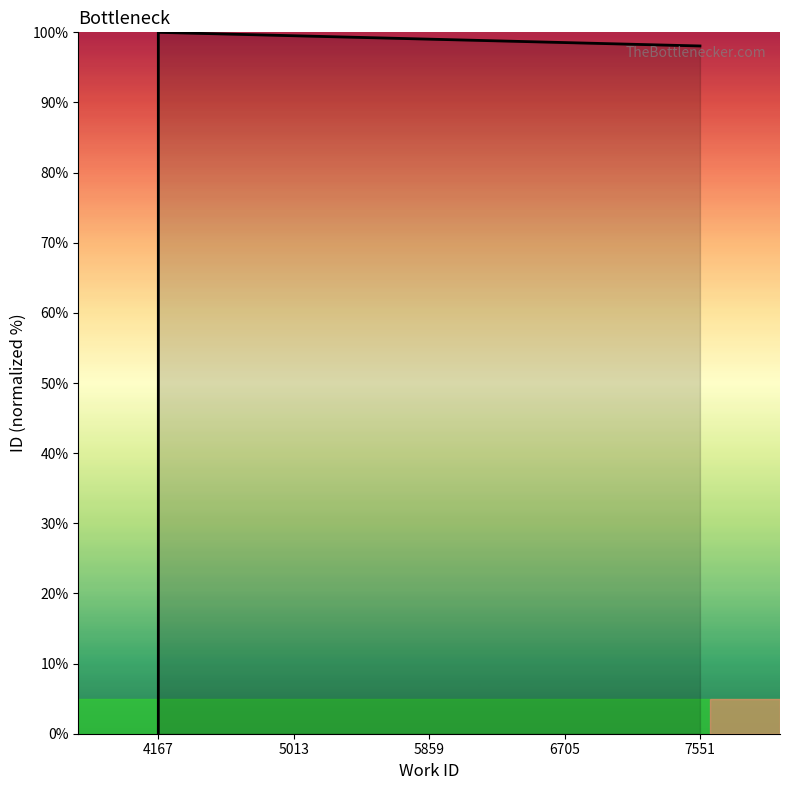

What is the maximum value shown in the chart?

100.0